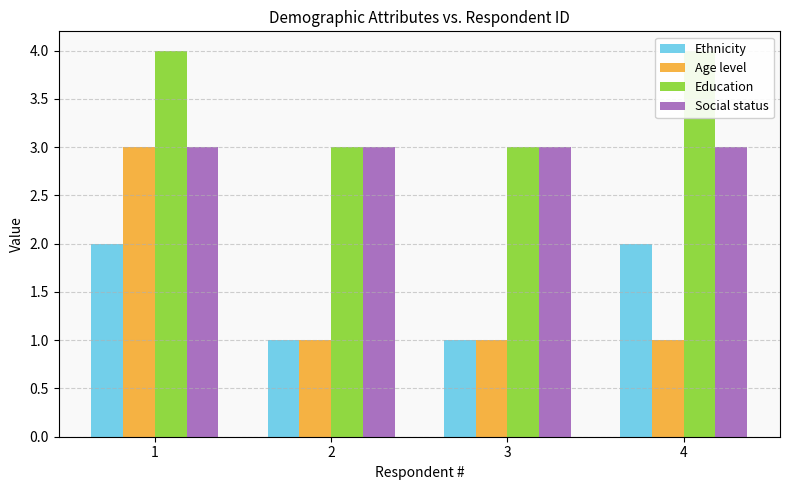

What is the difference between the Age level values at 1 and 4?

2